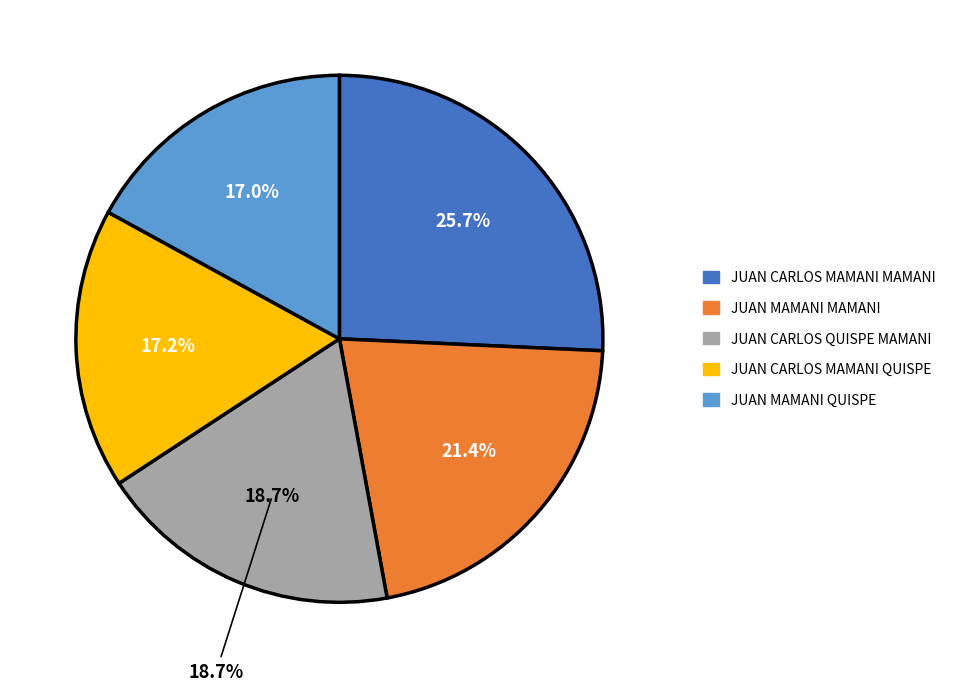

What is the largest slice in the pie chart?

JUAN CARLOS MAMANI MAMANI